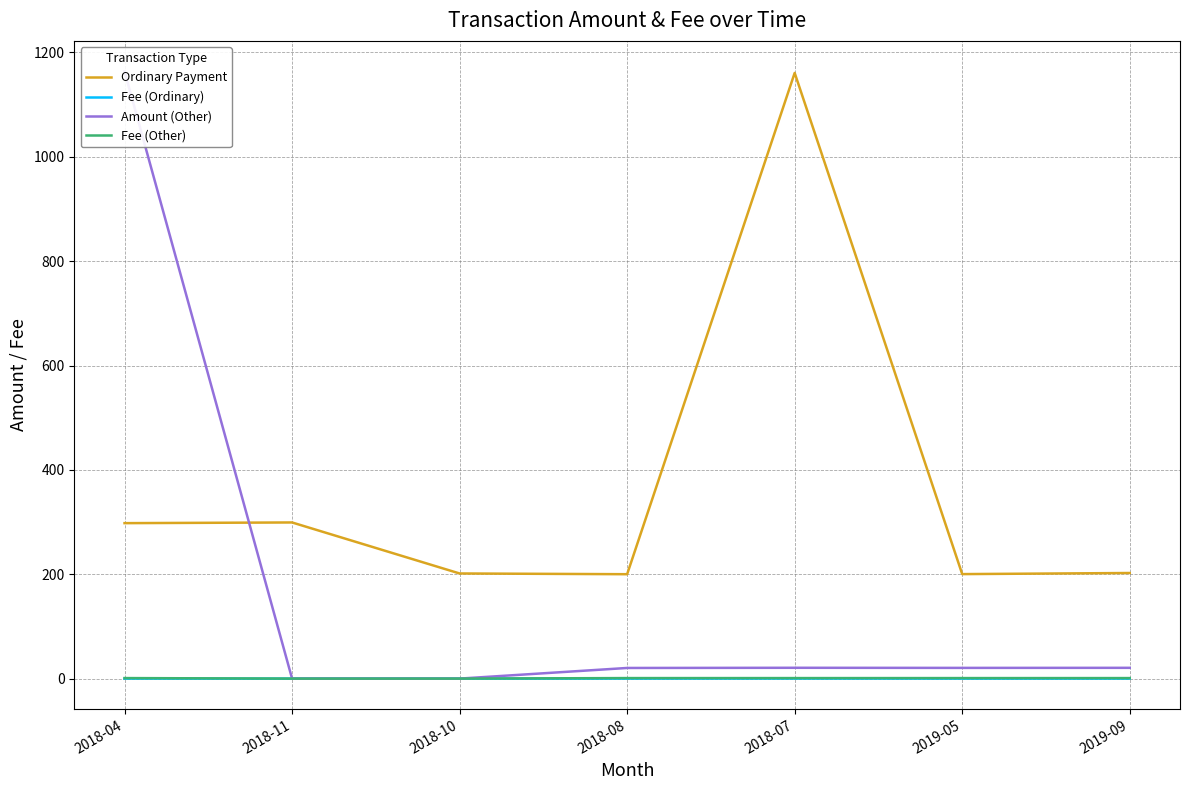

Reading right to left, what are all the values shown in this chart?

Ordinary Payment: 202.4	200.3	1160.8	200.1	201.5	299.3	297.9
Fee (Ordinary): 0.0	0.0	0.1	0.0	0.0	0.0	0.0
Amount (Other): 20.7	20.5	20.7	20.4	0.0	0.0	1164.0
Fee (Other): 1.0	1.0	1.0	1.0	0.0	0.0	1.0